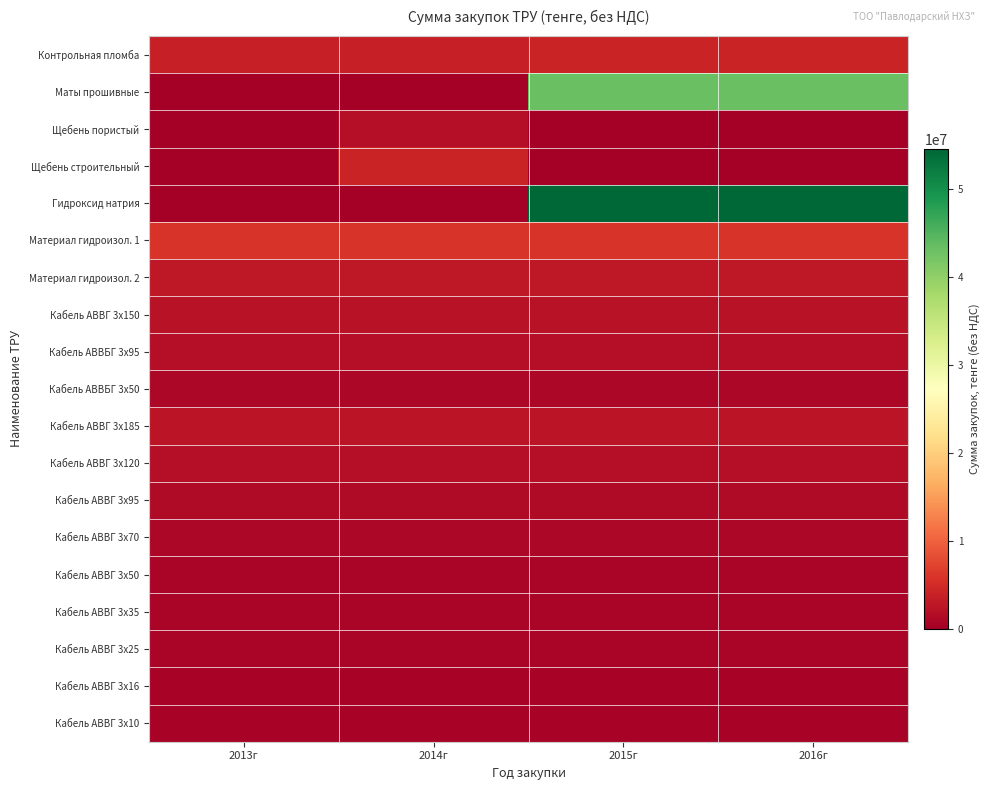

Reading left to right, extract all data points from this chart.

Контрольная пломба: 2013г=3648000	2014г=3648000	2015г=4085760	2016г=4085760
Маты прошивные: 2013г=0	2014г=0	2015г=43083857	2016г=43083857
Щебень пористый: 2013г=0	2014г=1883930	2015г=0	2016г=0
Щебень строительный: 2013г=0	2014г=4107142	2015г=0	2016г=0
Гидроксид натрия: 2013г=0	2014г=0	2015г=54570982	2016г=54570982
Материал гидроизол. 1: 2013г=5944264	2014г=5944264	2015г=5944264	2016г=5944264
Материал гидроизол. 2: 2013г=2978896	2014г=2978896	2015г=2978896	2016г=2978896
Кабель АВВГ 3x150: 2013г=2132142	2014г=2132142	2015г=2132142	2016г=2132142
Кабель АВВБГ 3x95: 2013г=1724999	2014г=1724999	2015г=1724999	2016г=1724999
Кабель АВВБГ 3x50: 2013г=958928	2014г=958928	2015г=958928	2016г=958928
Кабель АВВГ 3x185: 2013г=2453571	2014г=2453571	2015г=2453571	2016г=2453571
Кабель АВВГ 3x120: 2013г=1764285	2014г=1764285	2015г=1764285	2016г=1764285
Кабель АВВГ 3x95: 2013г=1398214	2014г=1398214	2015г=1398214	2016г=1398214
Кабель АВВГ 3x70: 2013г=1026785	2014г=1026785	2015г=1026785	2016г=1026785
Кабель АВВГ 3x50: 2013г=766071	2014г=766071	2015г=766071	2016г=766071
Кабель АВВГ 3x35: 2013г=677142	2014г=677142	2015г=677142	2016г=677142
Кабель АВВГ 3x25: 2013г=677678	2014г=677678	2015г=677678	2016г=677678
Кабель АВВГ 3x16: 2013г=471428	2014г=471428	2015г=471428	2016г=471428
Кабель АВВГ 3x10: 2013г=517857	2014г=517857	2015г=517857	2016г=517857